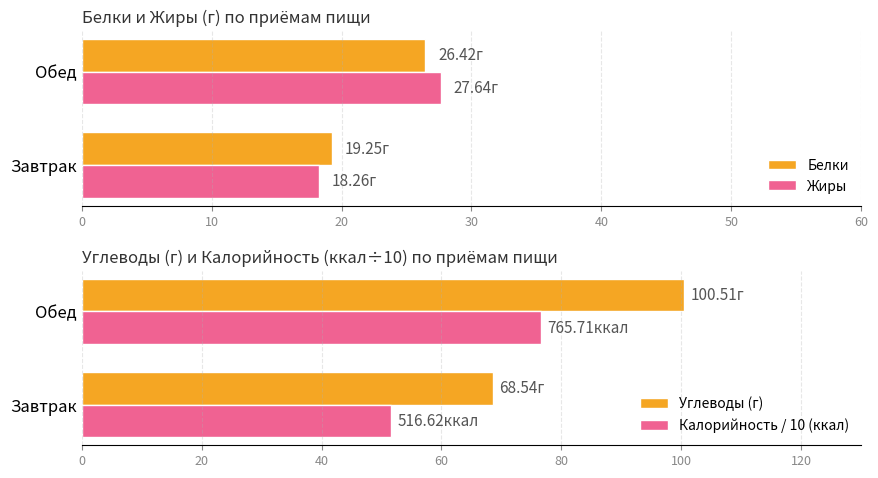

What is the highest value of the Калорийность / 10 (ккал) series?

76.6